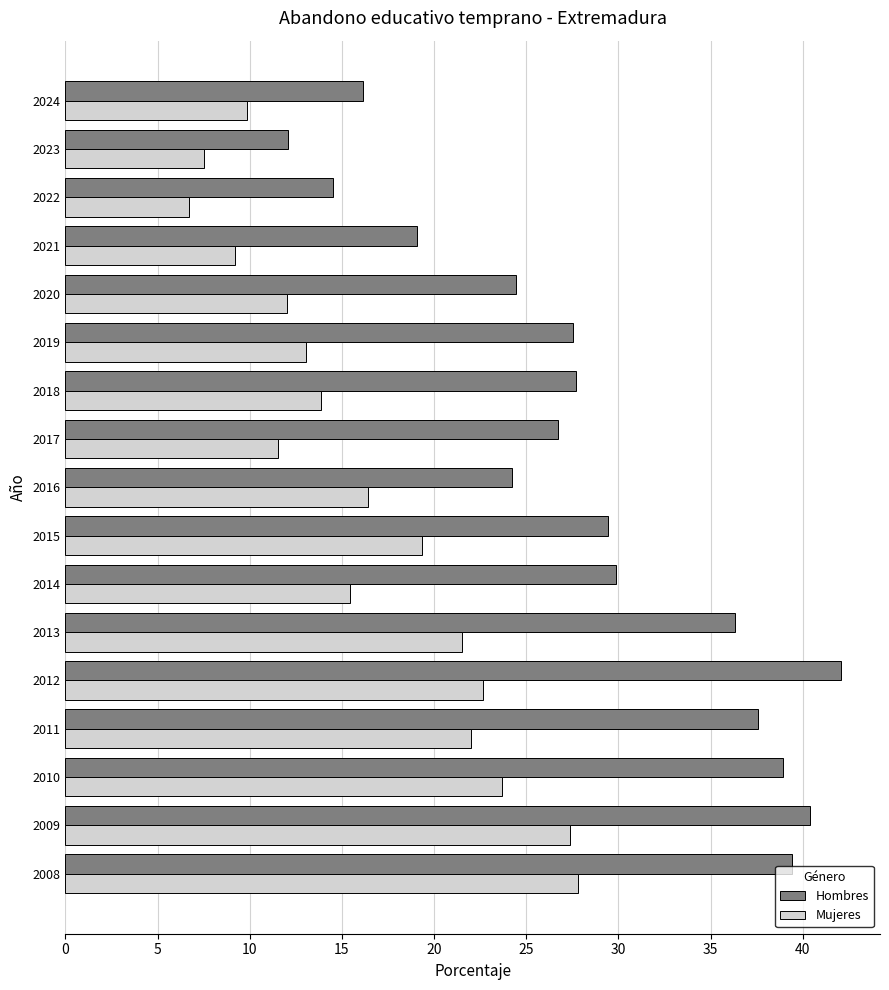

How many values in the Mujeres series are below 15?

8